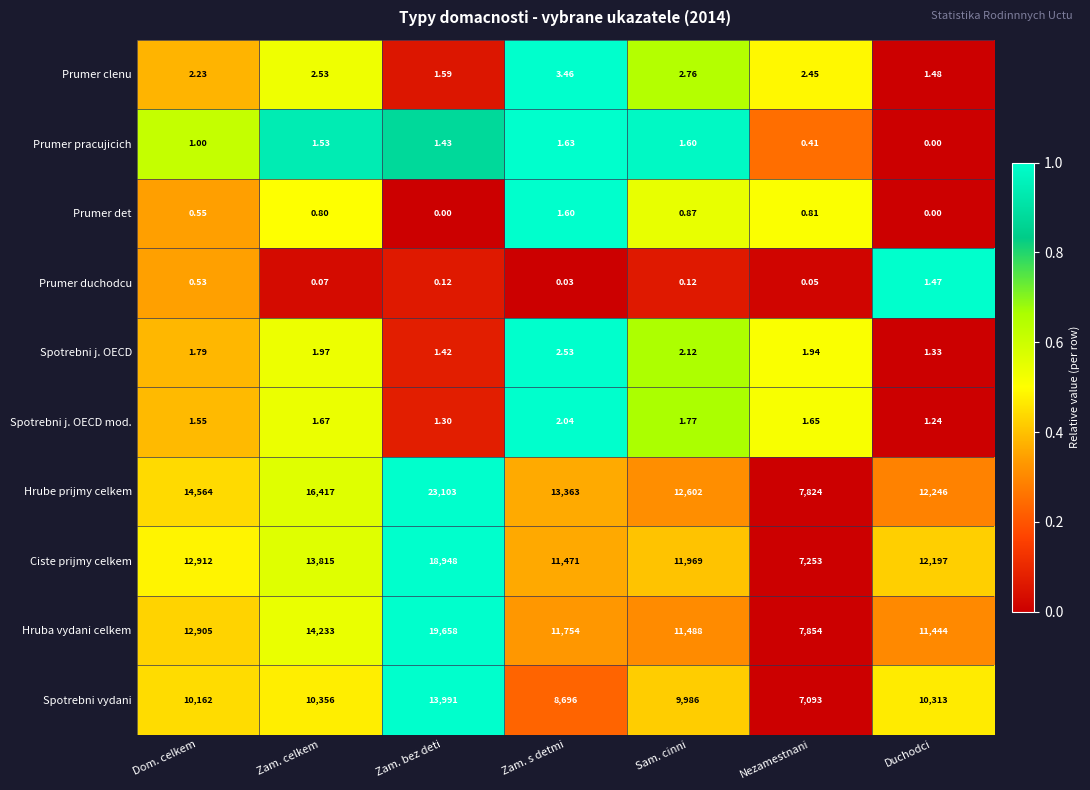

Between Zam. bez deti and Sam. cinni, which series saw the biggest shift?

Hrube prijmy celkem